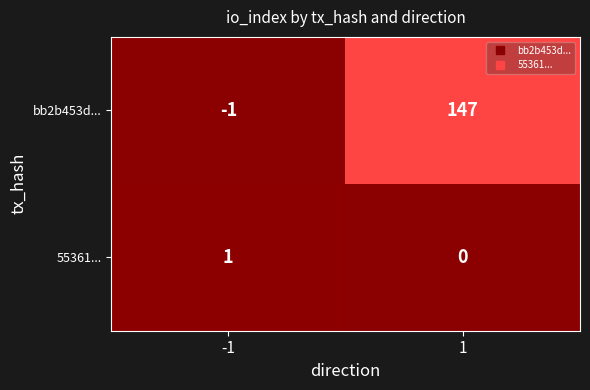

What is the difference between the bb2b453d... values at 1 and -1?

148